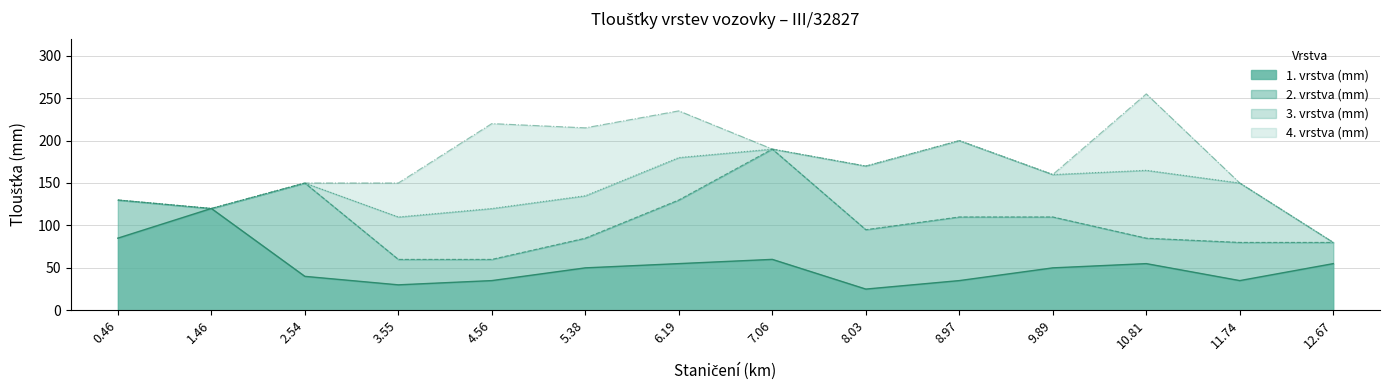

At which label does 3. vrstva (mm) first exceed 50?

4.56